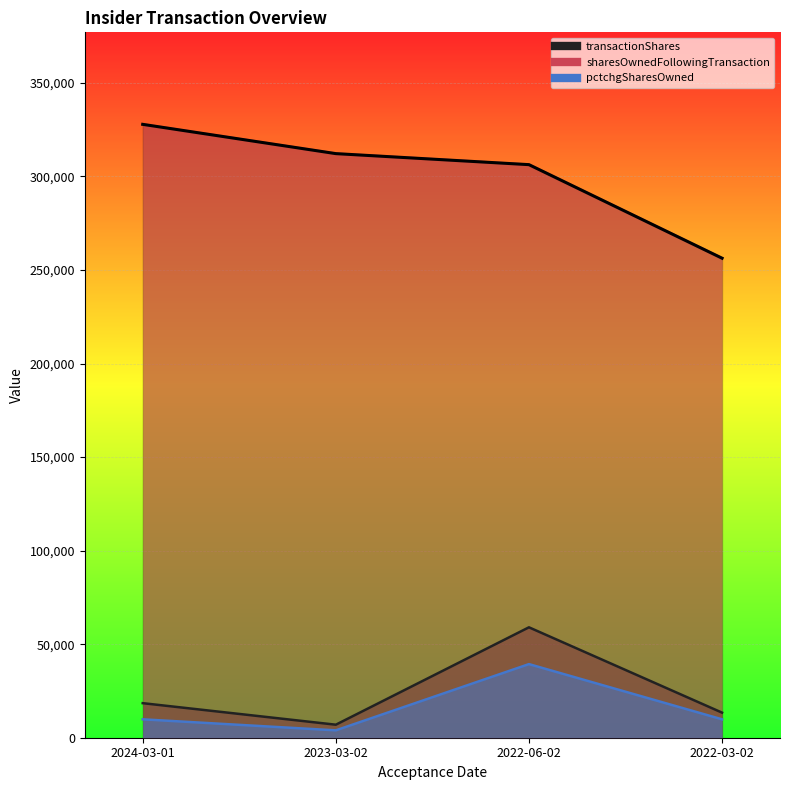

What is the difference between the maximum and minimum values in the transactionShares series?

52053.8